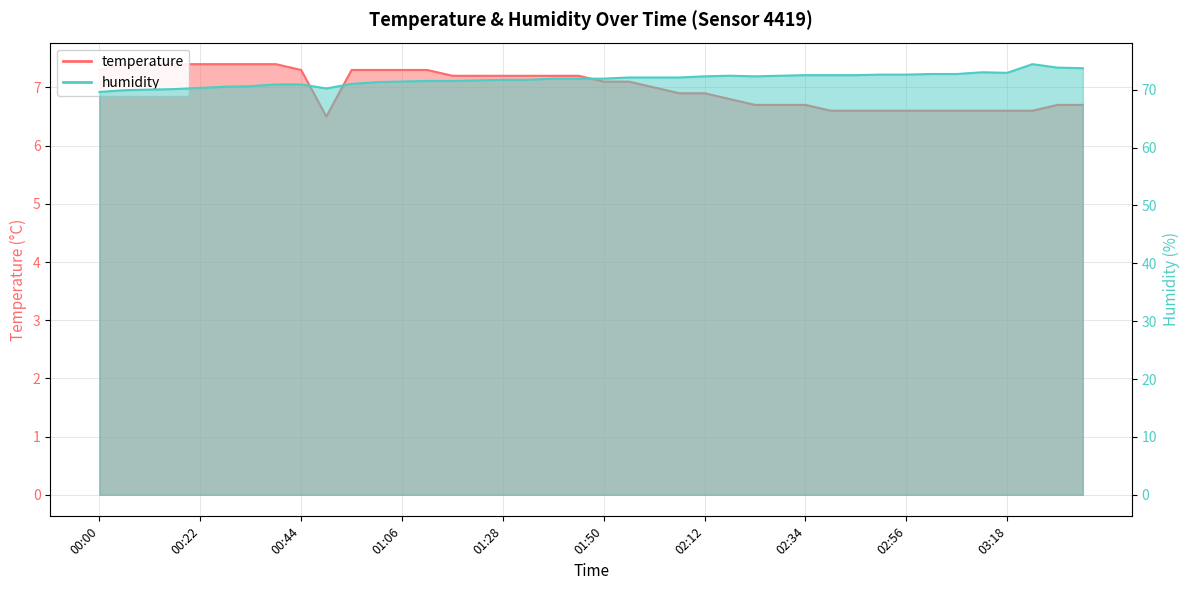

At which category is the sum across all series the highest?

03:24